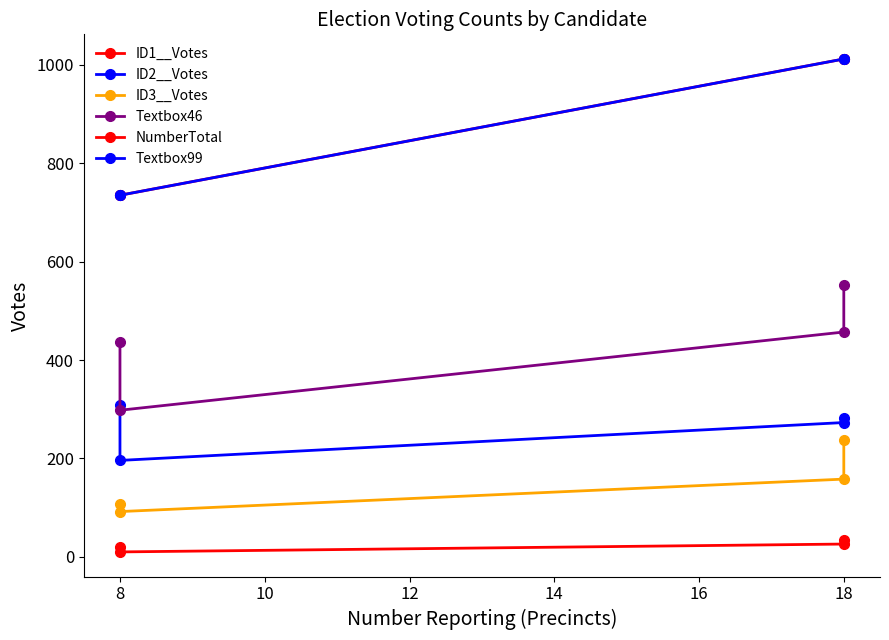

How many data points in ID3__Votes are less than 158?

2